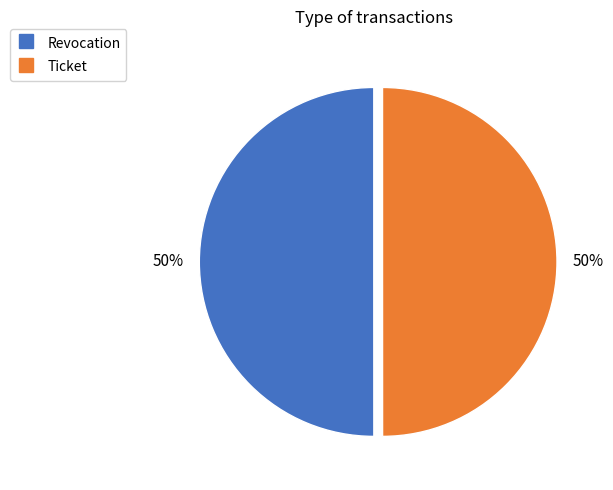

What percentage is the Ticket slice, to the nearest percent?

50%